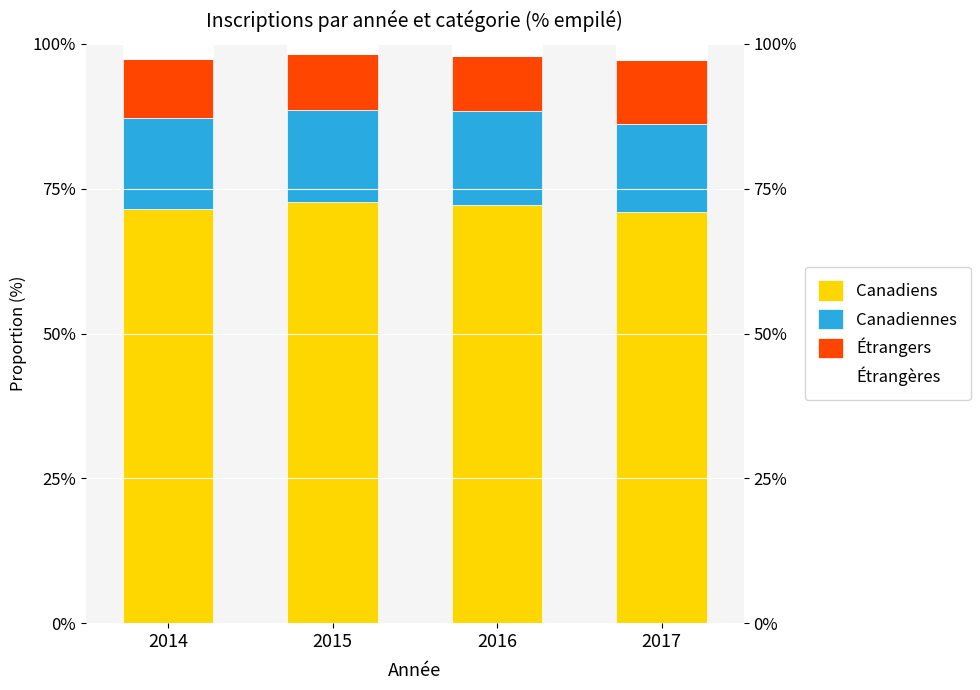

What are all the series names shown in the legend?

Canadiens, Canadiennes, Étrangers, Étrangères